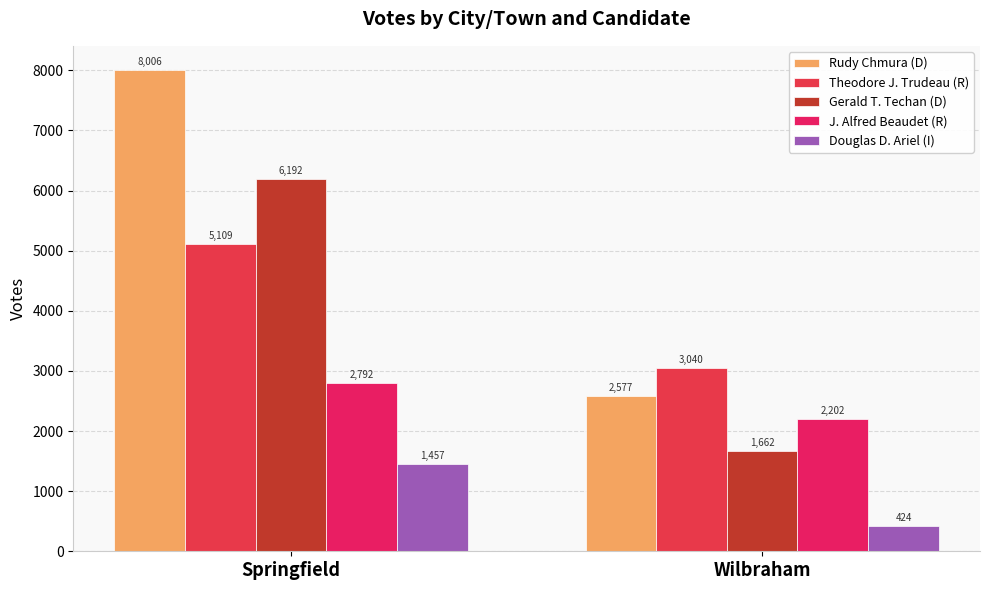

Reading right to left, list all the values displayed in this chart.

Rudy Chmura (D): Wilbraham=2577	Springfield=8006
Theodore J. Trudeau (R): Wilbraham=3040	Springfield=5109
Gerald T. Techan (D): Wilbraham=1662	Springfield=6192
J. Alfred Beaudet (R): Wilbraham=2202	Springfield=2792
Douglas D. Ariel (I): Wilbraham=424	Springfield=1457